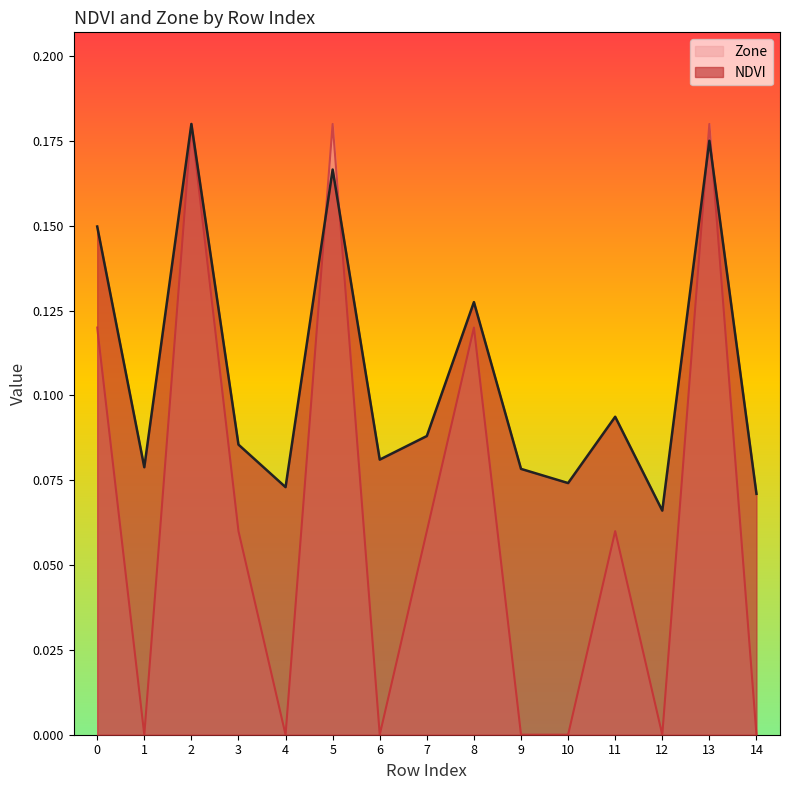

Between which two adjacent categories do Zone and NDVI first intersect?

4 and 5